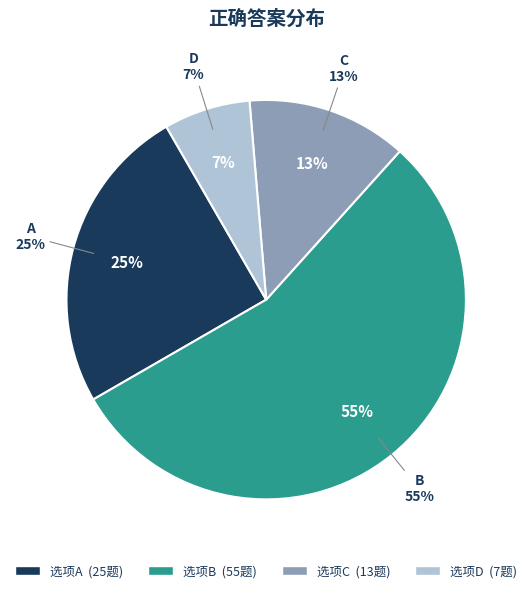

Which slice is the smallest?

D